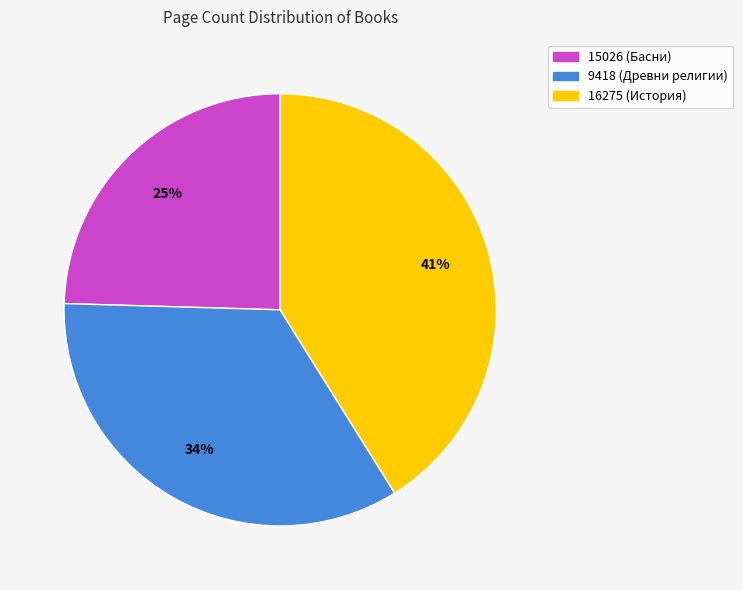

What is the largest slice in the pie chart?

16275 (История)